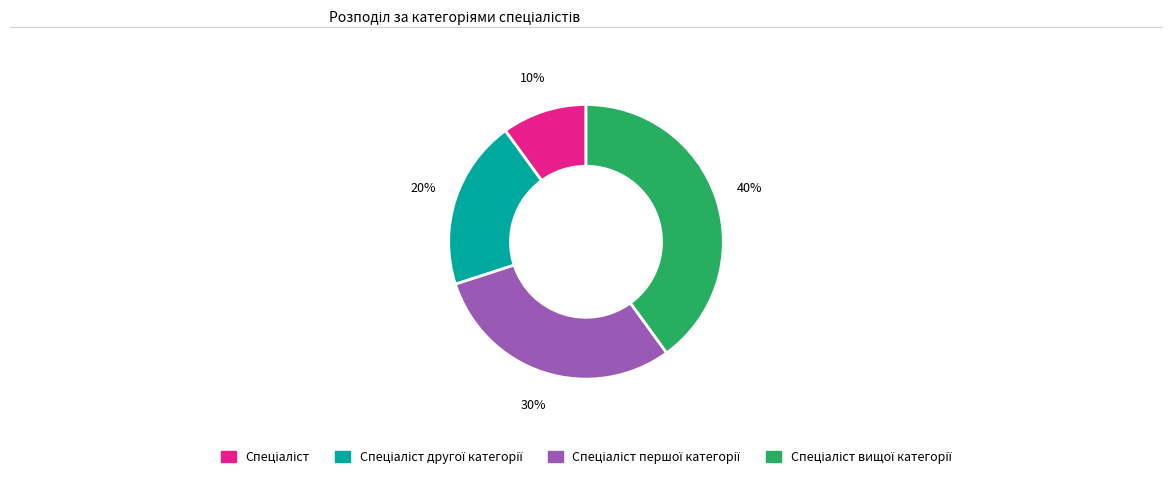

How many slices are in this pie chart?

4